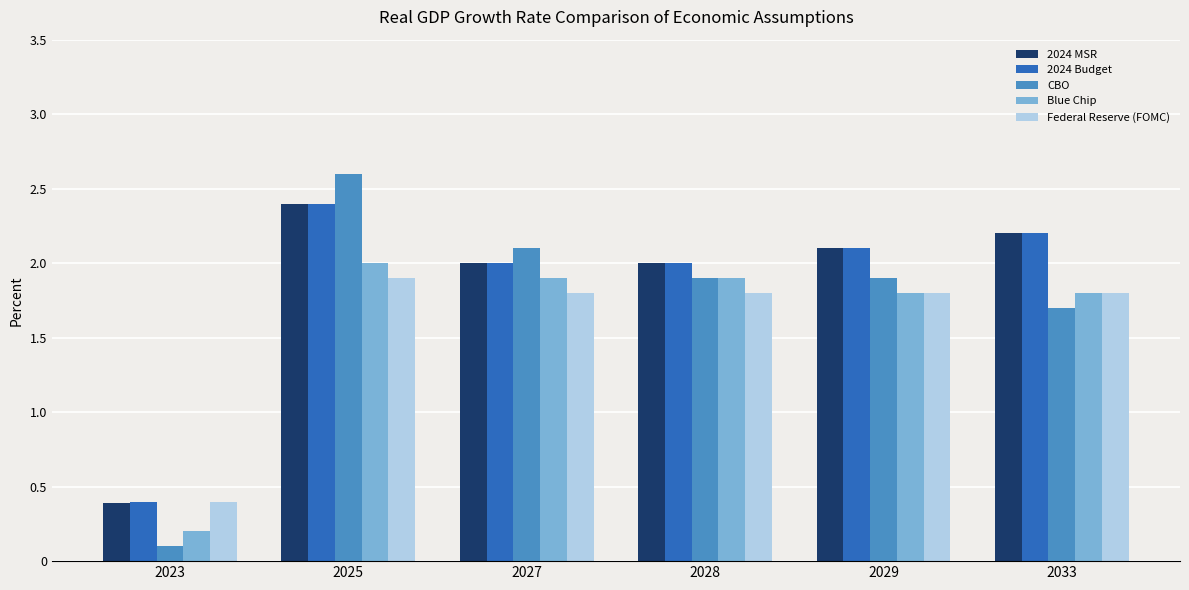

What is the value of the CBO bar at the 6th from the left?

1.7